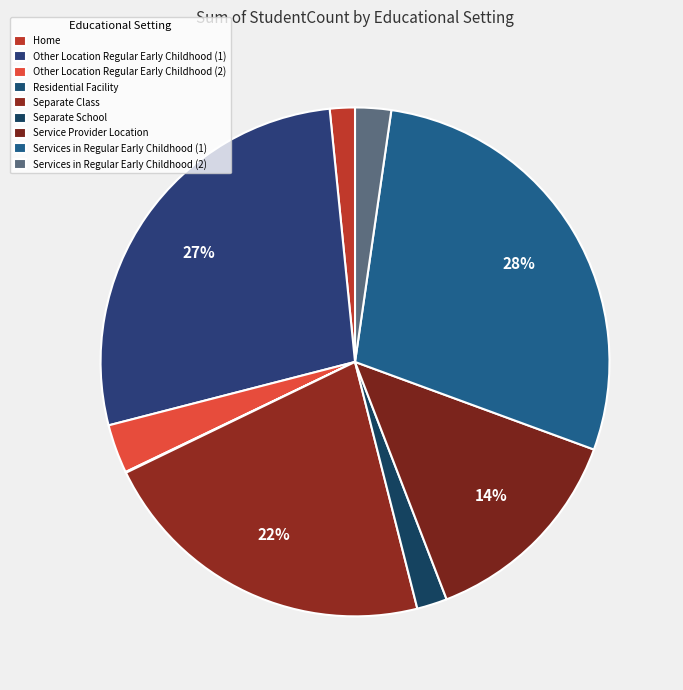

What is the smallest slice in the pie chart?

Residential Facility